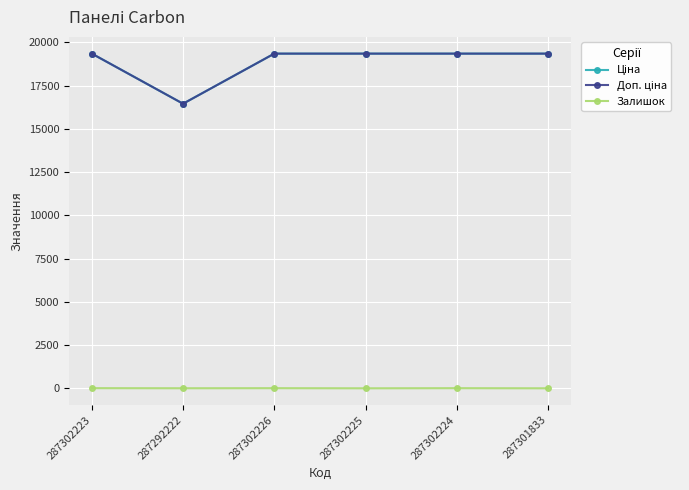

Where is Доп. ціна nearest to the value 17895?

287292222